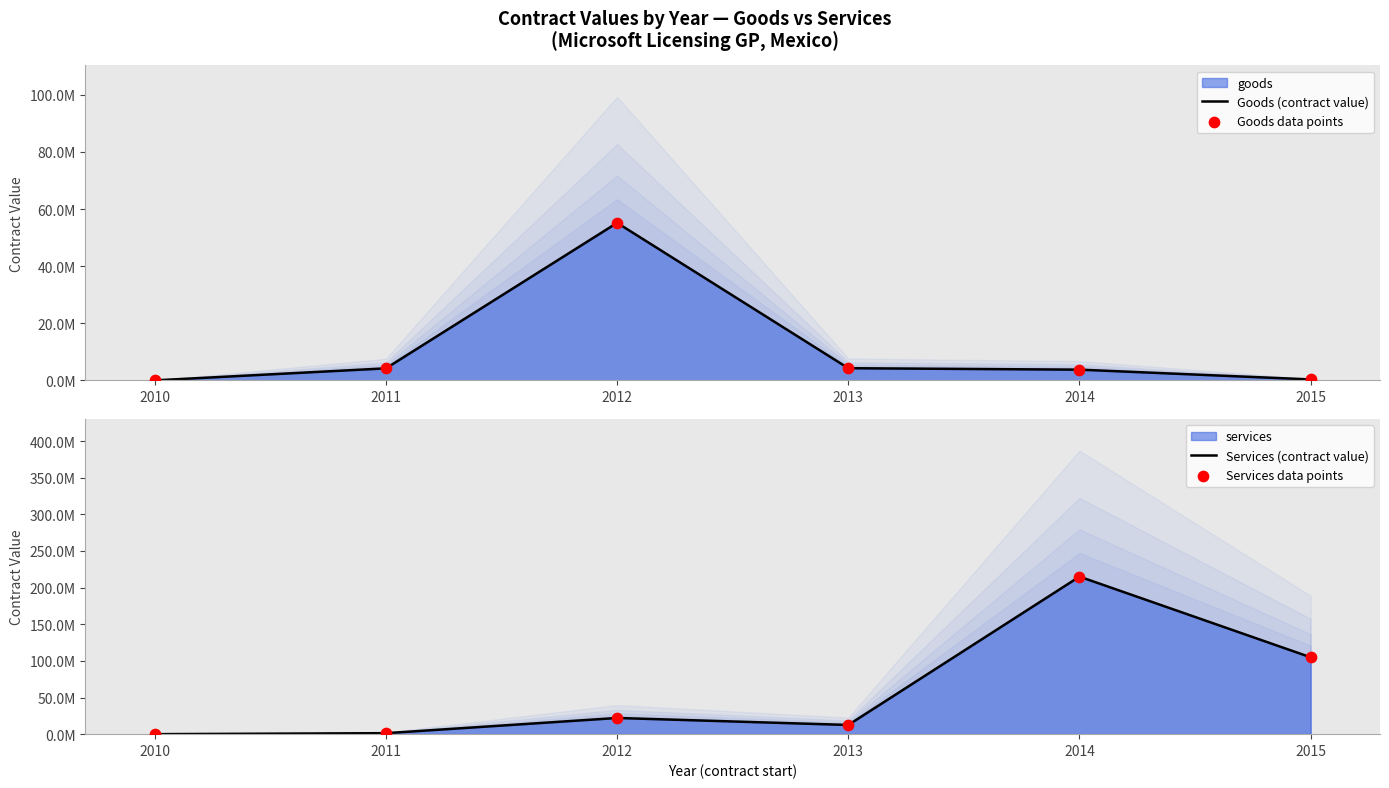

Which series has the largest Y range (max minus min)?

Services (contract value)